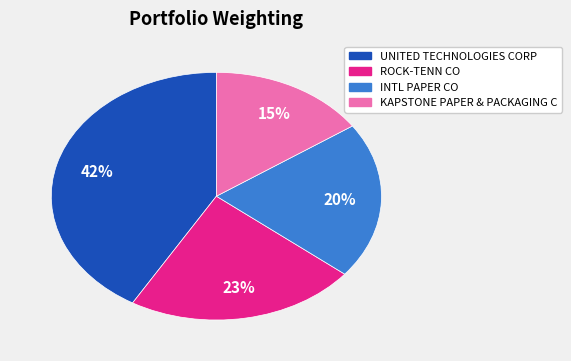

To the nearest percent, what portion does ROCK-TENN CO represent?

23%